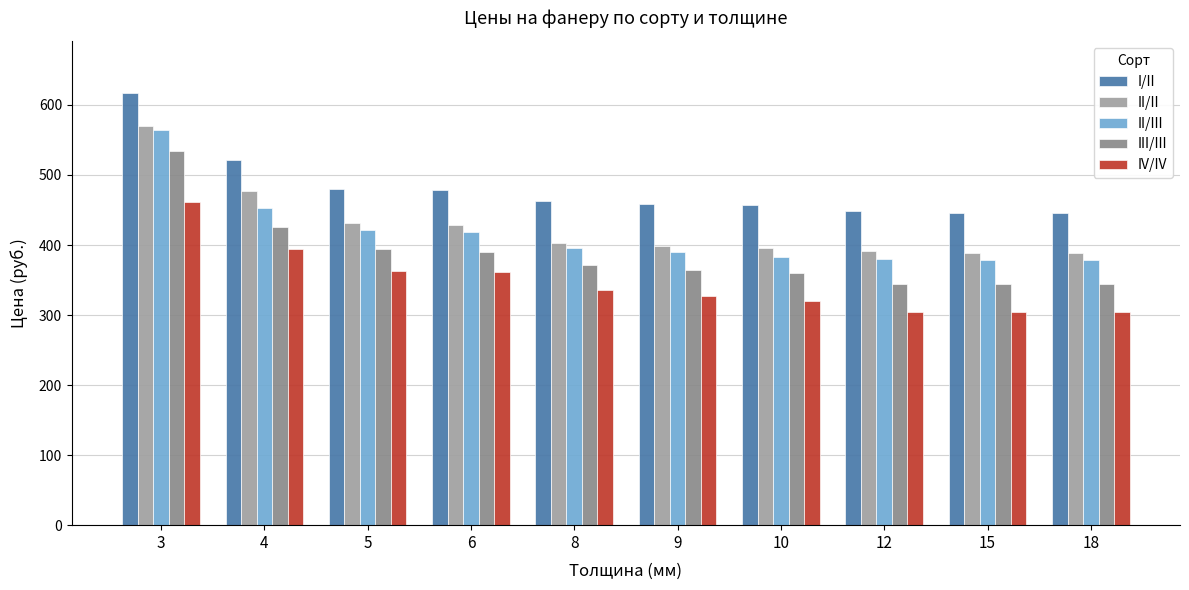

Reading right to left, what are all the values shown in this chart?

I/II: 445	446	448	457	458	463	479	480	521	617
II/II: 388	388	392	396	399	403	429	431	477	570
II/III: 378	378	380	383	390	396	418	422	453	564
III/III: 344	344	345	360	365	371	390	394	425	534
IV/IV: 305	305	305	320	327	336	362	363	394	462